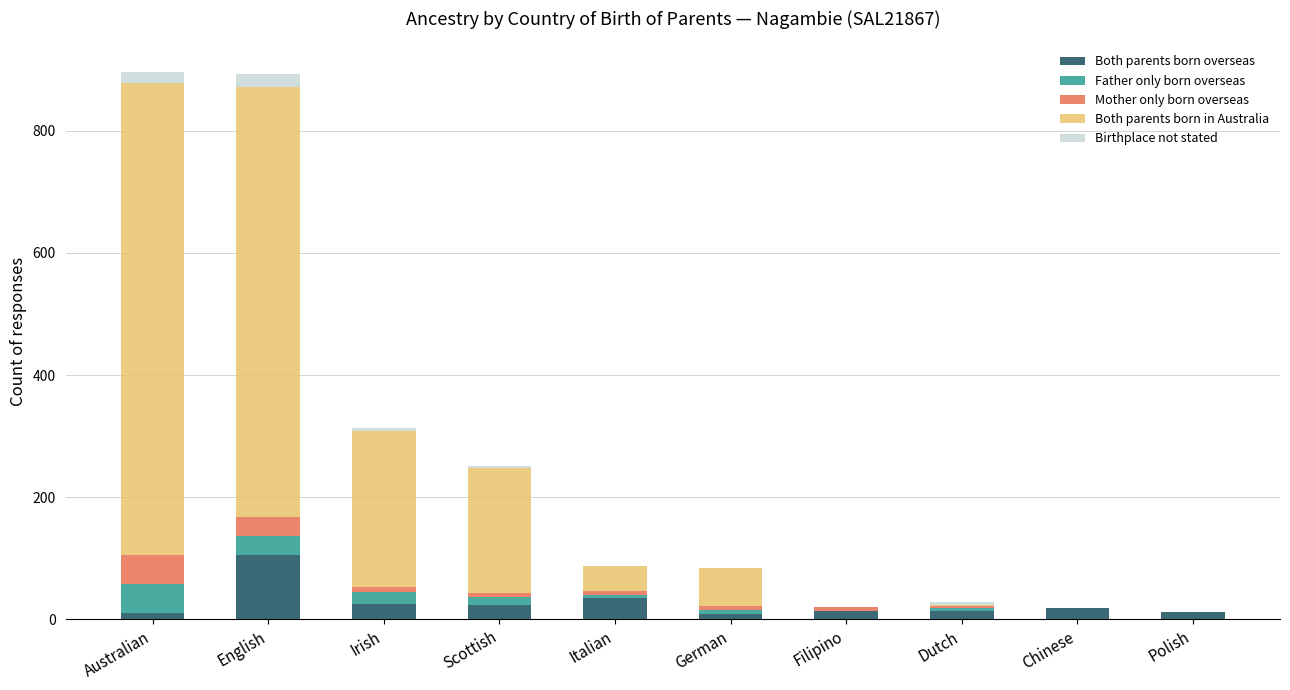

The Both parents born overseas series shows 23 at Scottish. True or false?

True